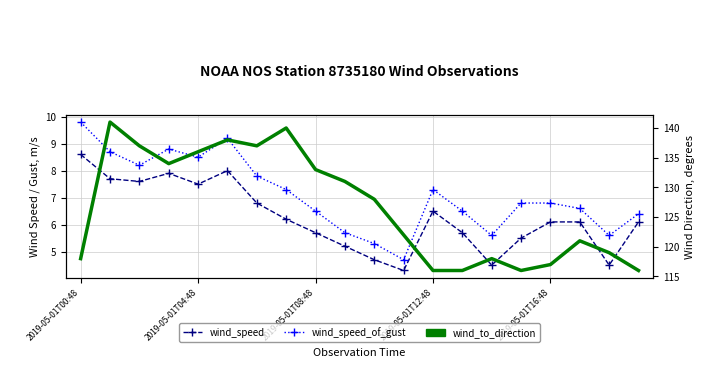

Which series has the largest total across all categories?

wind_to_direction